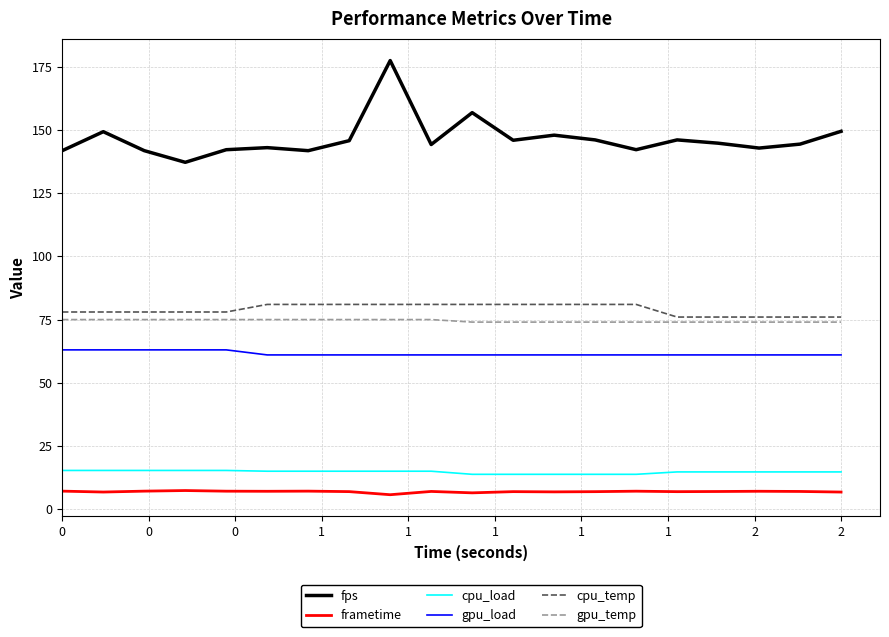

What is the difference between the maximum and minimum values in the cpu_temp series?

5.0